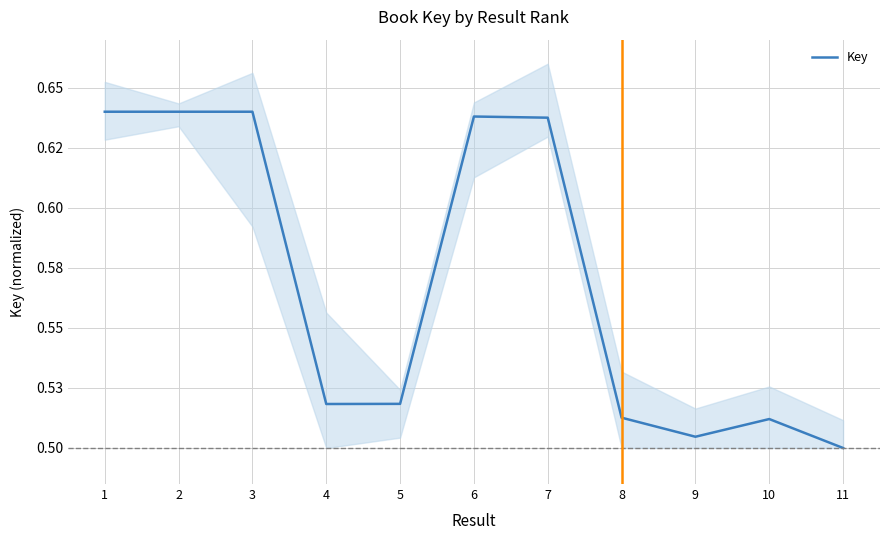

What is the difference between the maximum and minimum values?

0.1